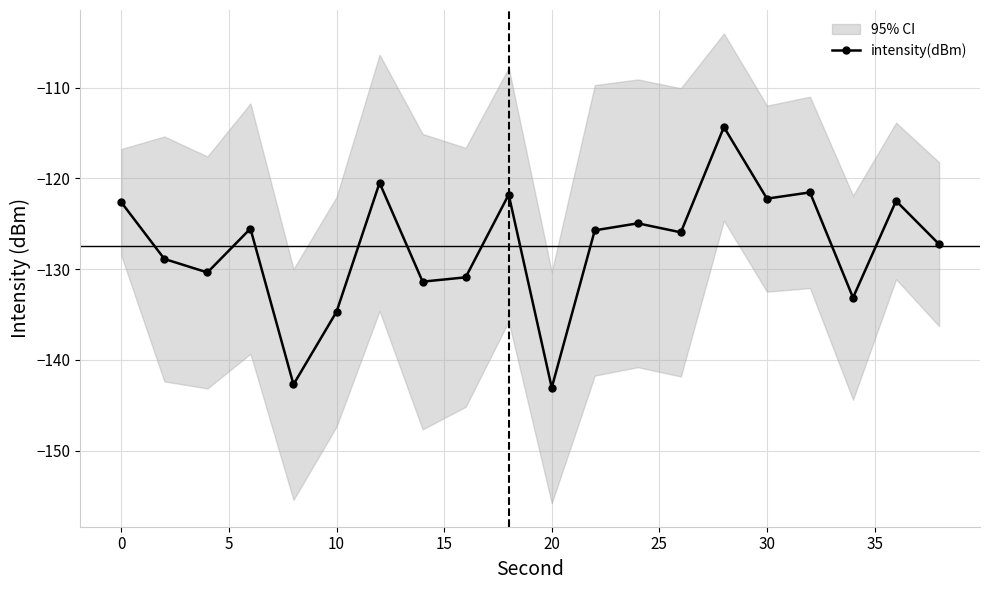

How many data points are less than -125?

12